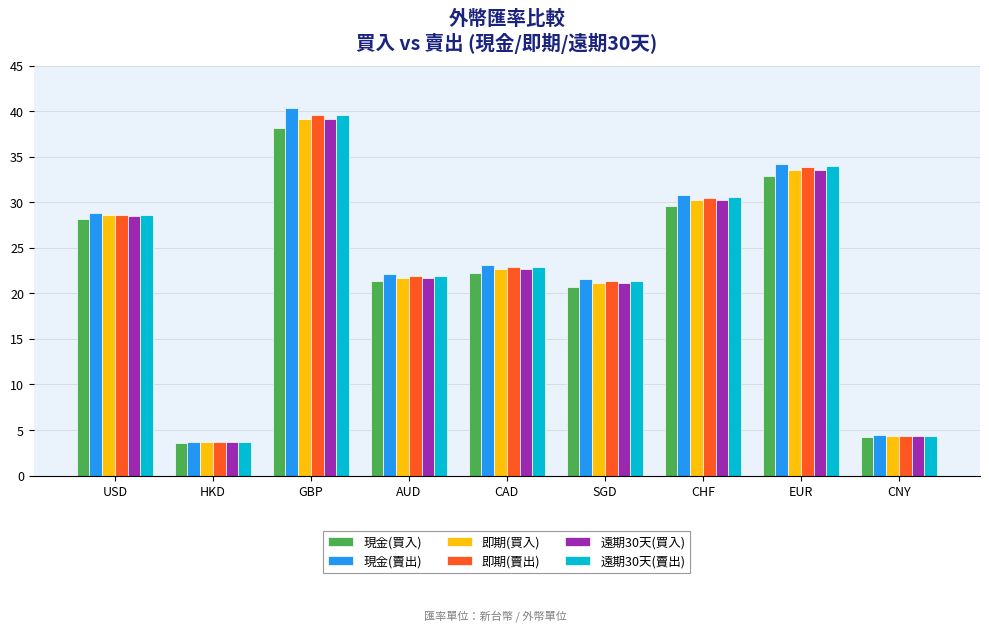

Which category has the highest value in the 現金(買入) series?

GBP